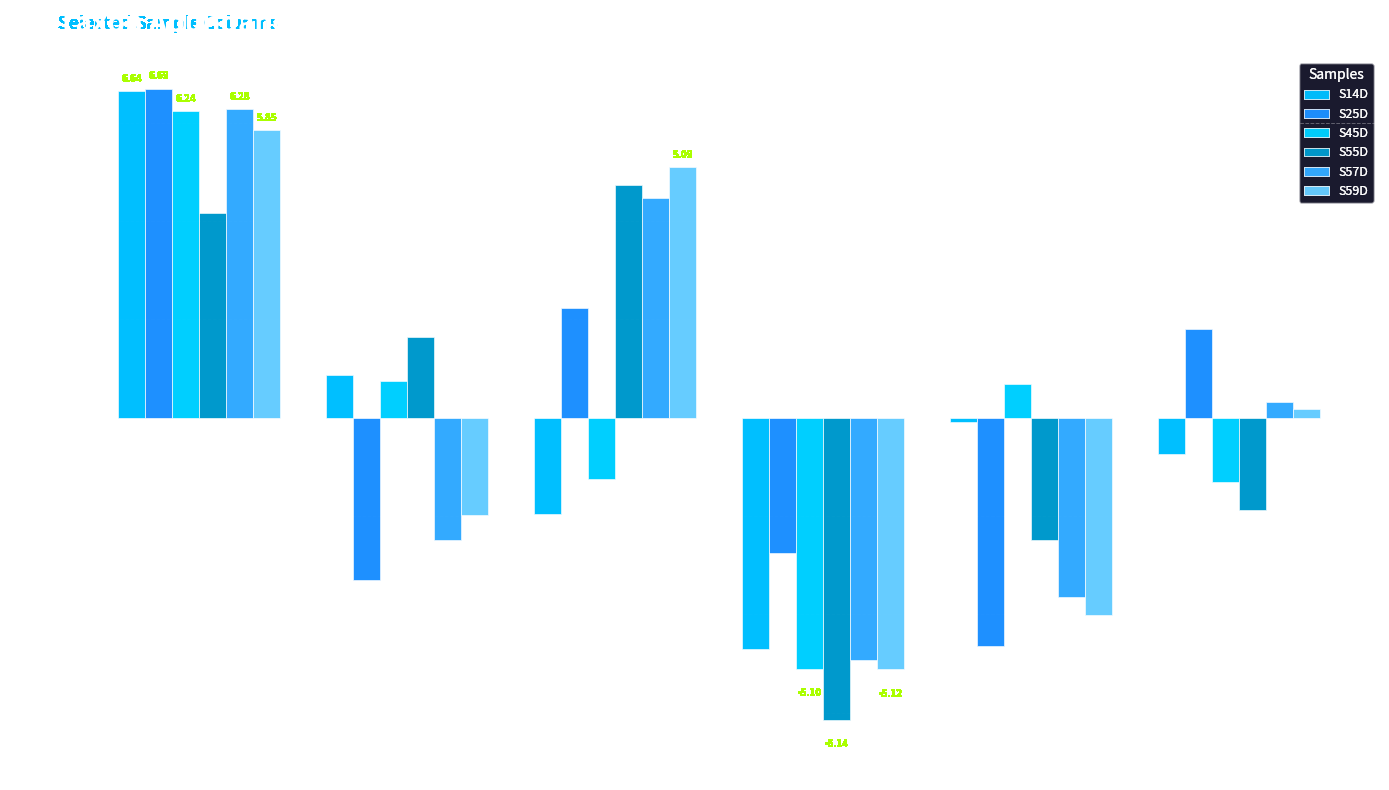

Rank the series by their maximum value, from highest to lowest.

S25D, S14D, S57D, S45D, S59D, S55D